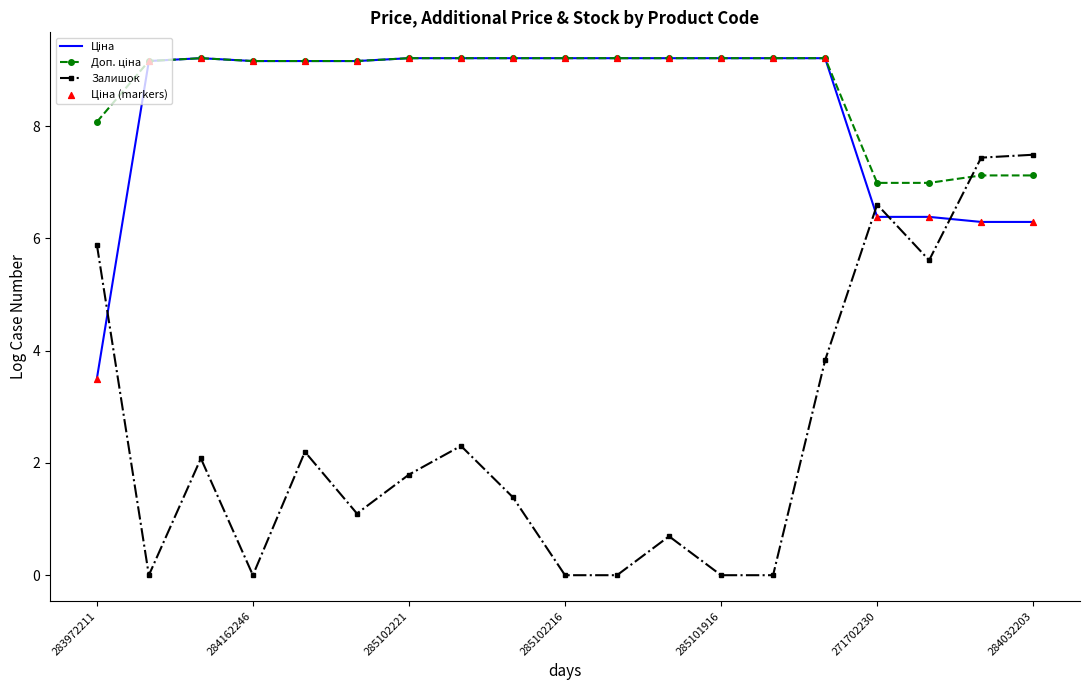

What is the maximum value shown in the chart?

9.2